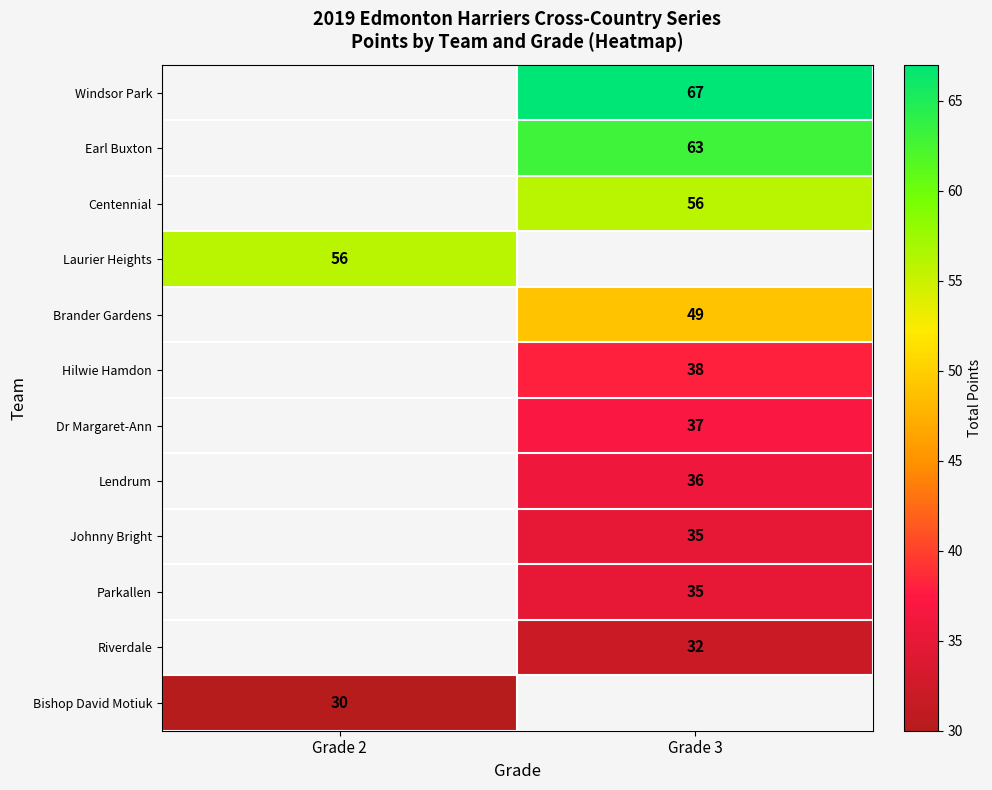

True or false: Hilwie Hamdon has a value of 38 at Grade 3.

True